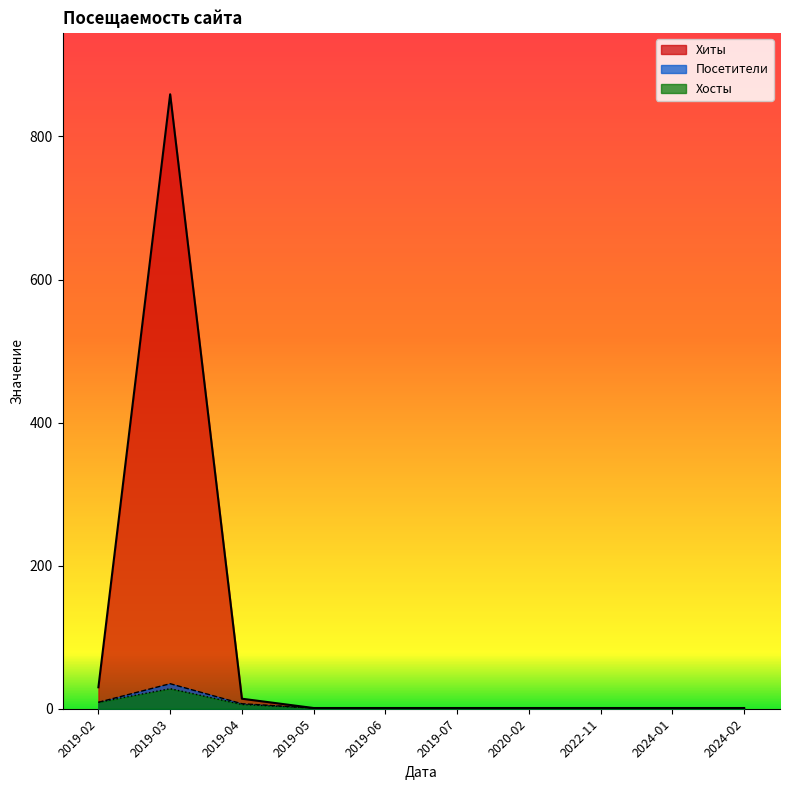

Is the value of Хиты at 2019-06 greater than the value of Посетители at 2019-06?

No